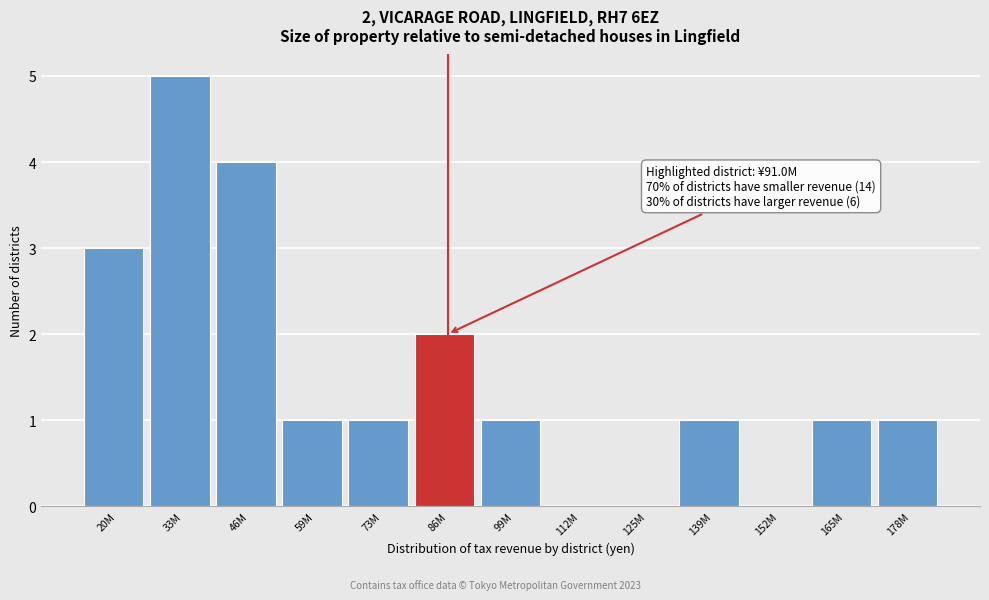

Reading left to right, list all the values displayed in this chart.

20M=3	33M=5	46M=4	59M=1	73M=1	86M=2	99M=1	112M=0	125M=0	139M=1	152M=0	165M=1	178M=1